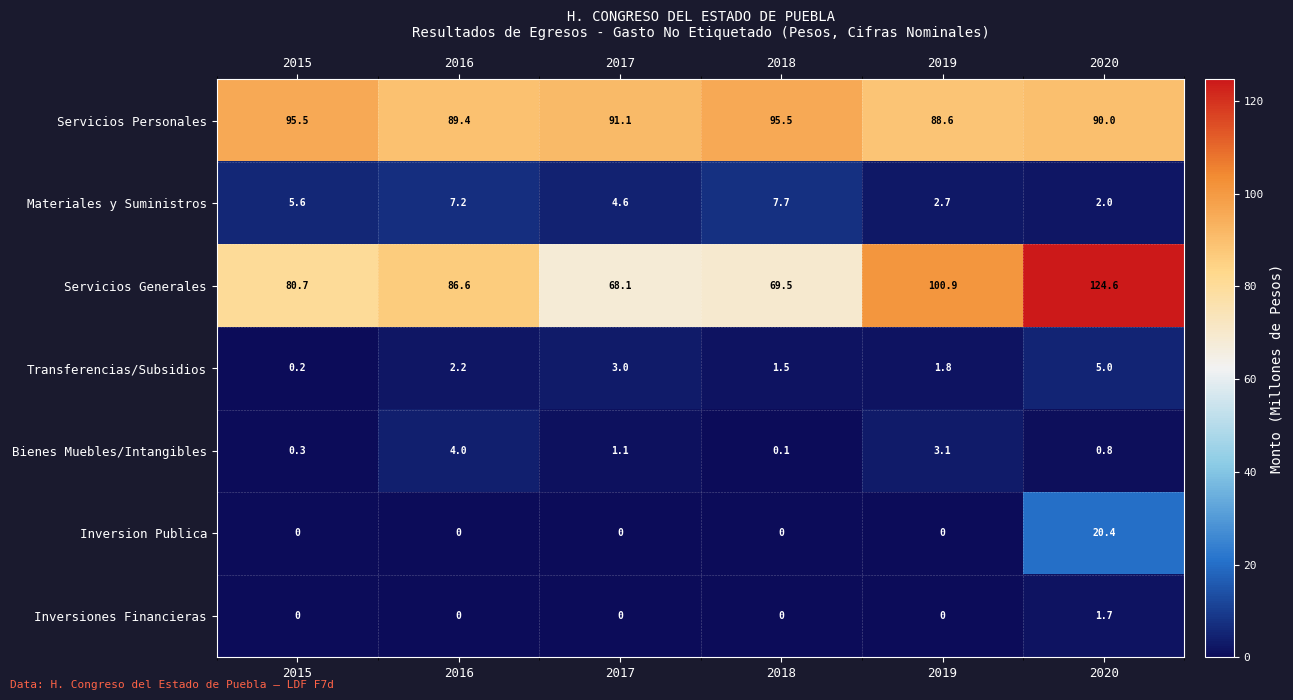

The Inversion Publica series shows 0.0 at 2016. True or false?

True